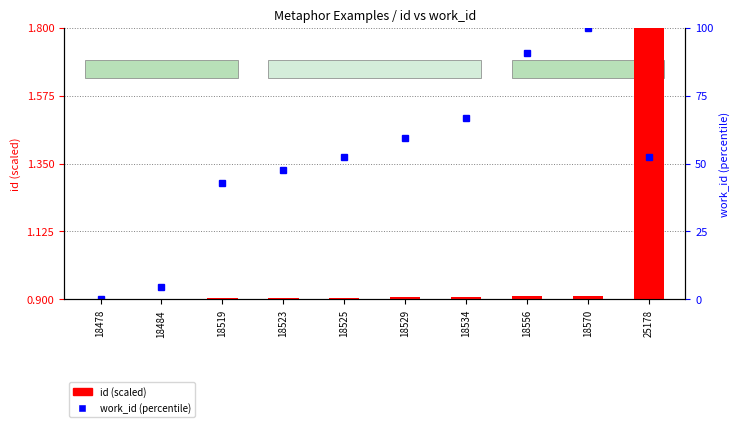

Rank the categories by value from highest to lowest.

25178, 18570, 18556, 18534, 18529, 18525, 18523, 18519, 18484, 18478